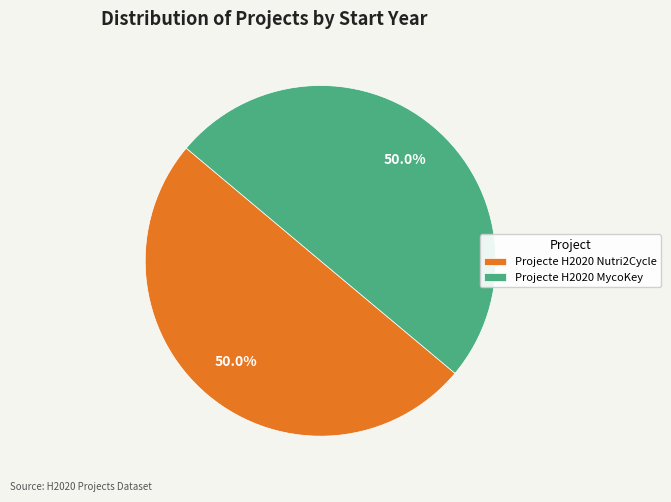

Is the sum of Projecte H2020 MycoKey and Projecte H2020 Nutri2Cycle greater than half?

Yes